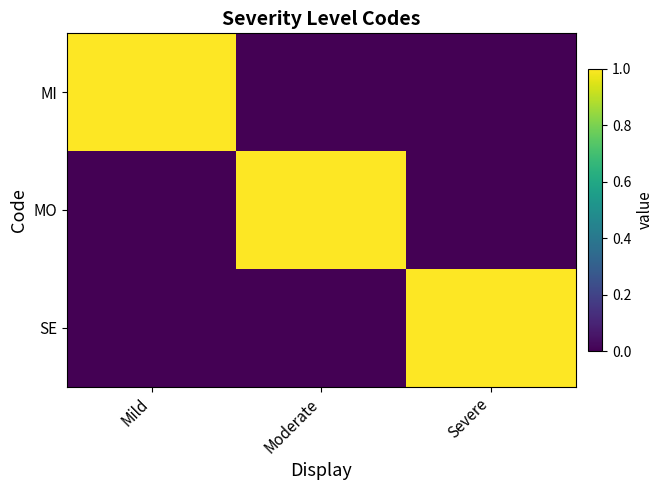

How many data points does each series have?

3